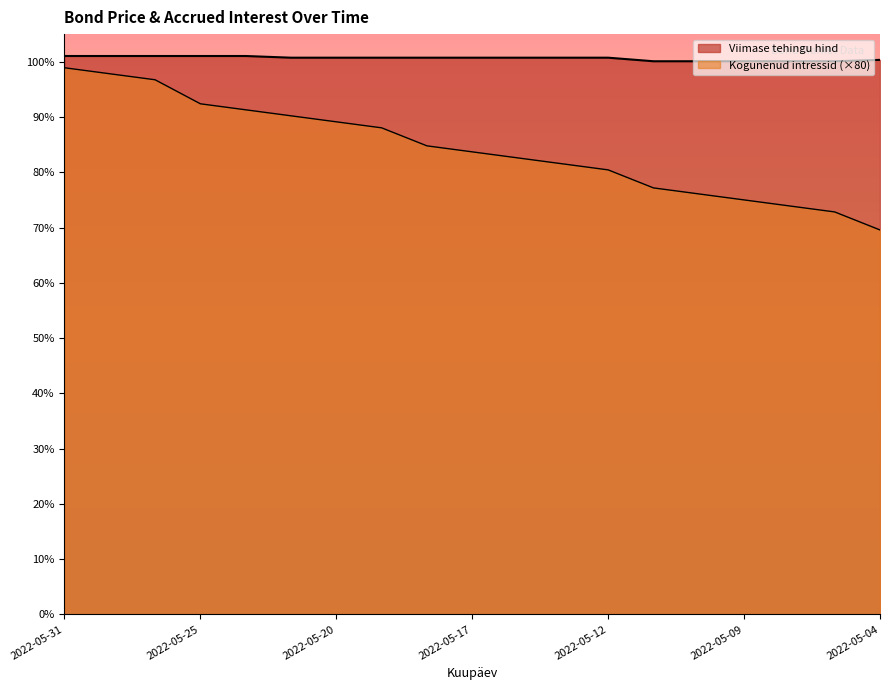

Does the chart display data point markers on the line(s)?

No